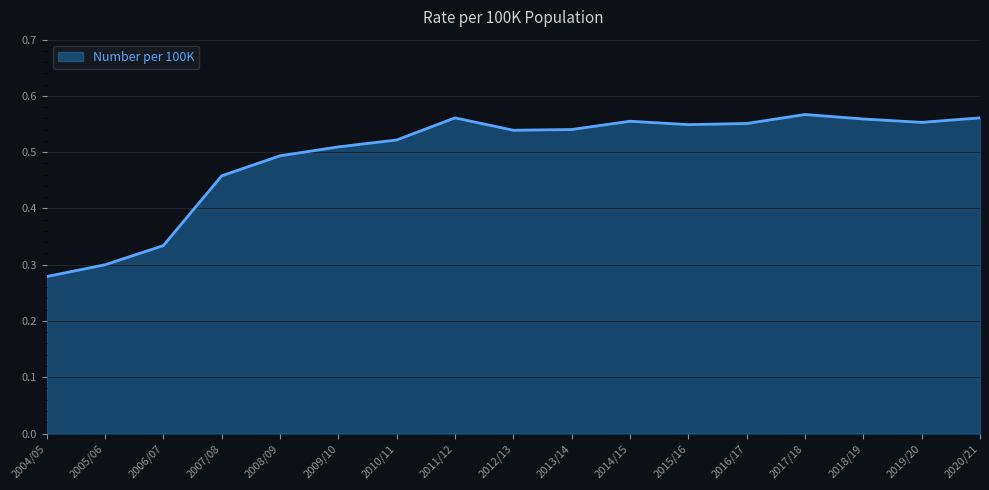

What position from the right is 2009/10?

12